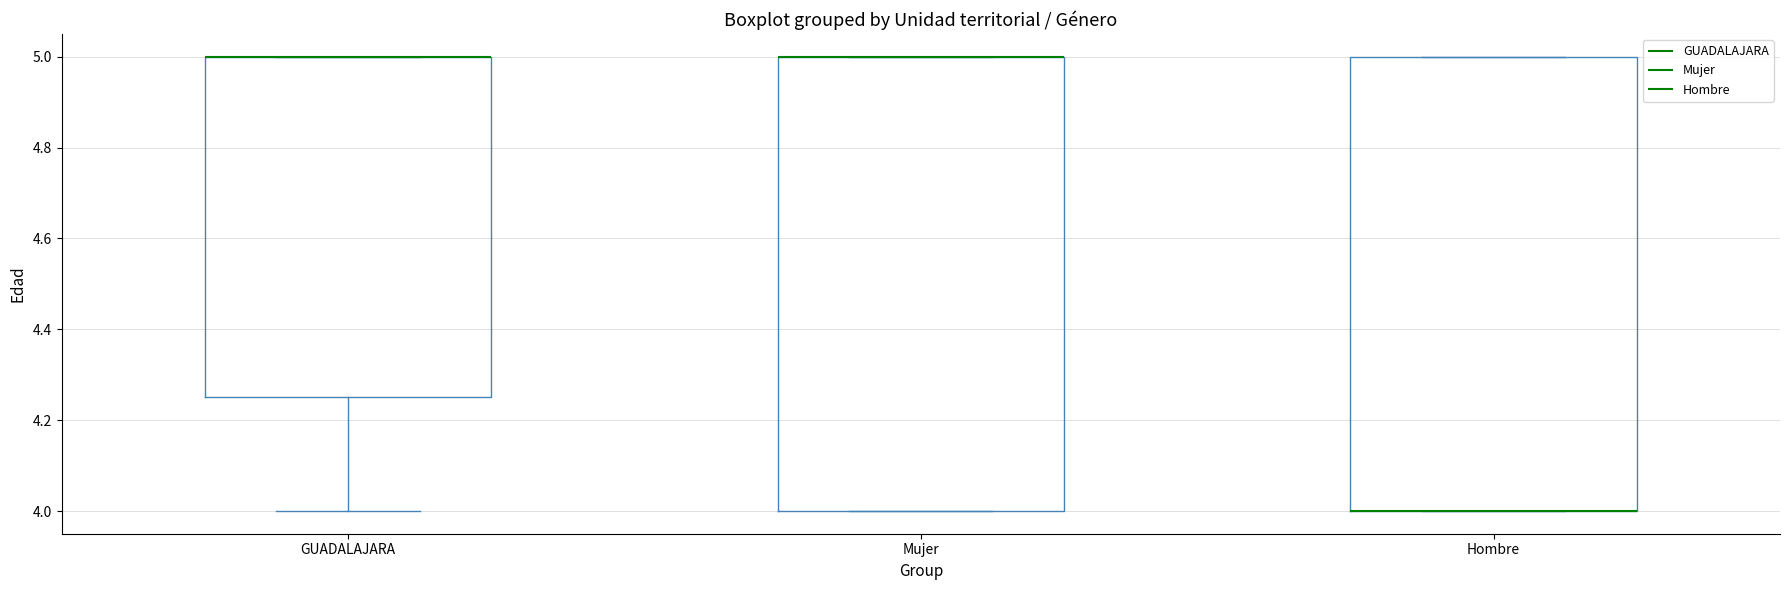

Reading left to right, read every box against the y-axis: the position of its median line, the range the box covers, and the ends of its whiskers. The values are not printed on the chart, so give them approximately, as read against the axis.

GUADALAJARA: median 5.00 (drawn on the box's upper edge), box 4.26 to 5.00, whiskers 4.00 to 5.00
Mujer: median 5.00 (drawn on the box's upper edge), box 4.00 to 5.00, whiskers 4.00 to 5.00
Hombre: median 4.00 (drawn on the box's lower edge), box 4.00 to 5.00, whiskers 4.00 to 5.00